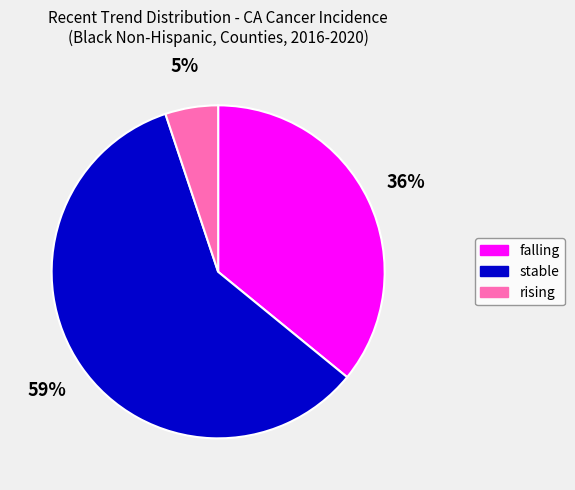

The falling slice represents 50% of the pie. True or false?

False